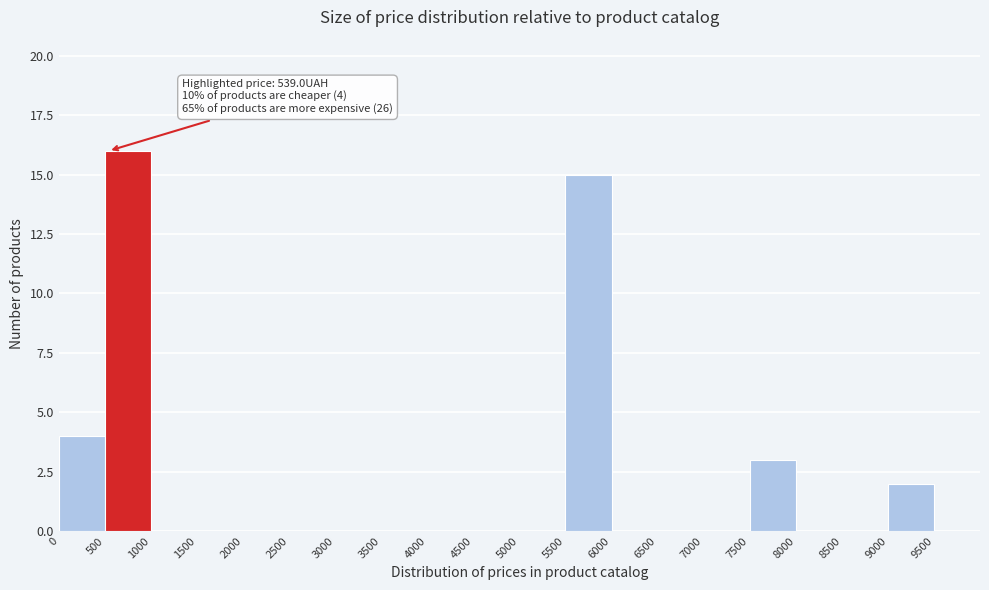

Over which range of the x-axis is the bar tallest?

500 to 1000